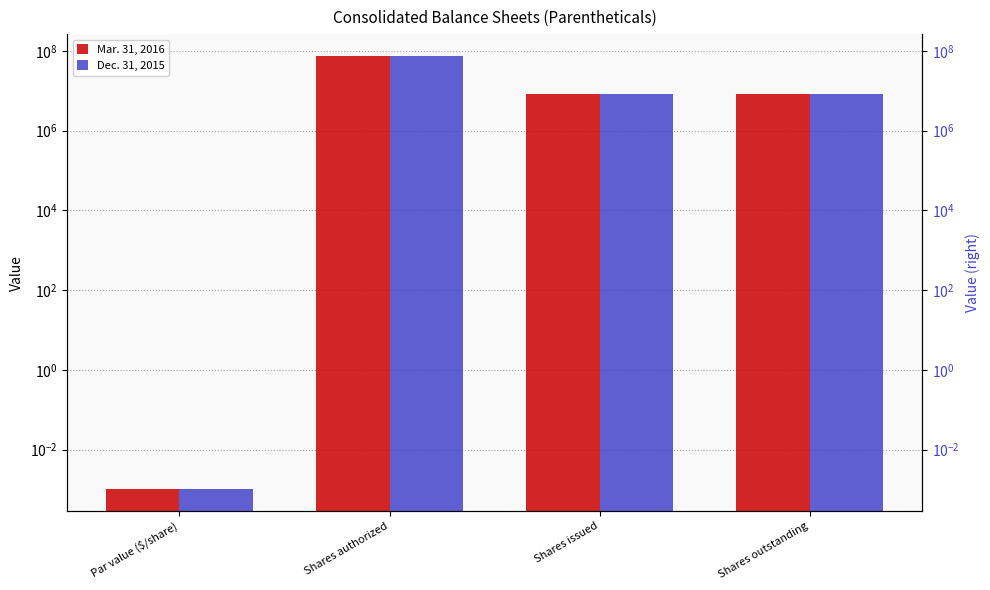

Where does the Mar. 31, 2016 series first go above 8283399?

Shares authorized